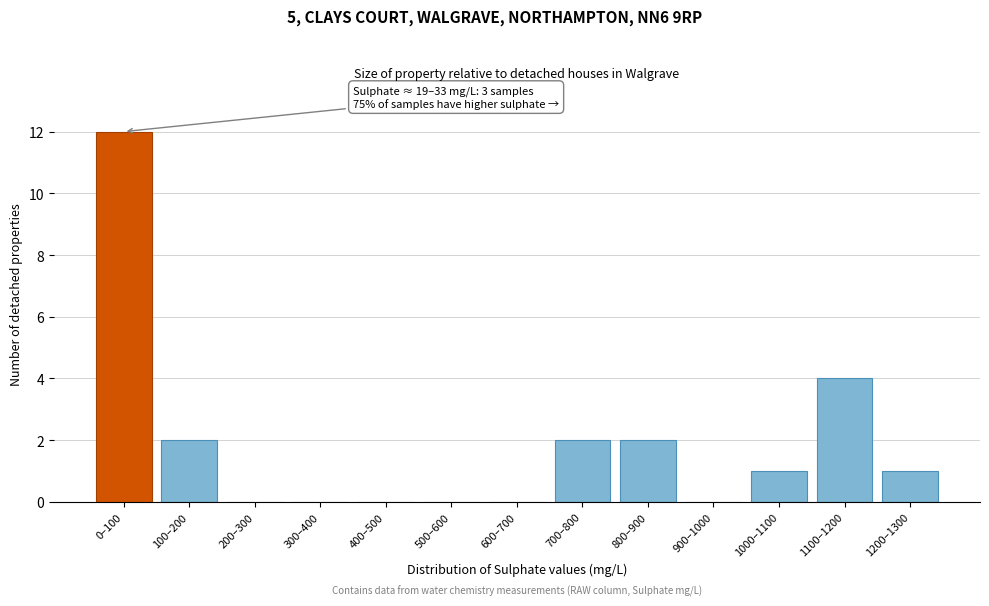

Reading left to right, extract all data points from this chart.

0–100=12	100–200=2	200–300=0	300–400=0	400–500=0	500–600=0	600–700=0	700–800=2	800–900=2	900–1000=0	1000–1100=1	1100–1200=4	1200–1300=1